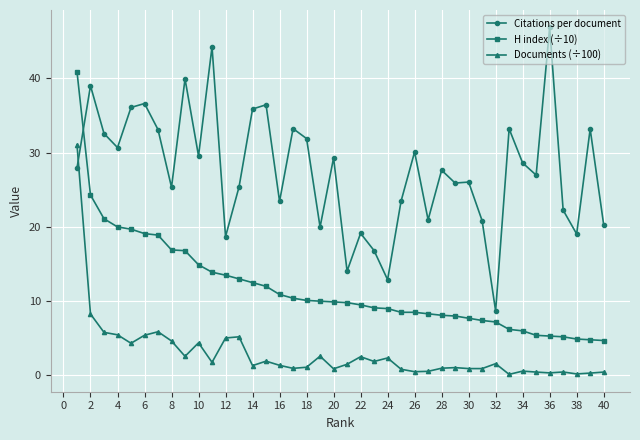

How many categories are shown in the chart?

40